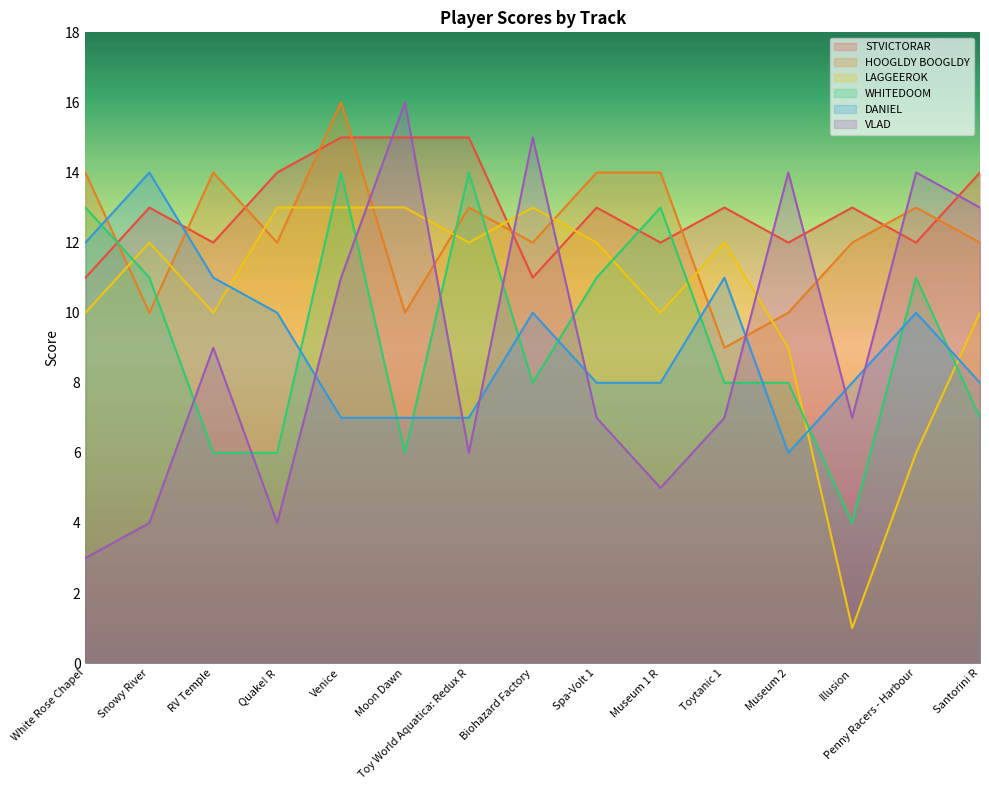

Reading left to right, extract all data points from this chart.

STVICTORAR: White Rose Chapel=11	Snowy River=13	RV Temple=12	Quake! R=14	Venice=15	Moon Dawn=15	Toy World Aquatica: Redux R=15	Biohazard Factory=11	Spa-Volt 1=13	Museum 1 R=12	Toytanic 1=13	Museum 2=12	Illusion=13	Penny Racers - Harbour=12	Santorini R=14
HOOGLDY BOOGLDY: White Rose Chapel=14	Snowy River=10	RV Temple=14	Quake! R=12	Venice=16	Moon Dawn=10	Toy World Aquatica: Redux R=13	Biohazard Factory=12	Spa-Volt 1=14	Museum 1 R=14	Toytanic 1=9	Museum 2=10	Illusion=12	Penny Racers - Harbour=13	Santorini R=12
LAGGEEROK: White Rose Chapel=10	Snowy River=12	RV Temple=10	Quake! R=13	Venice=13	Moon Dawn=13	Toy World Aquatica: Redux R=12	Biohazard Factory=13	Spa-Volt 1=12	Museum 1 R=10	Toytanic 1=12	Museum 2=9	Illusion=1	Penny Racers - Harbour=6	Santorini R=10
WHITEDOOM: White Rose Chapel=13	Snowy River=11	RV Temple=6	Quake! R=6	Venice=14	Moon Dawn=6	Toy World Aquatica: Redux R=14	Biohazard Factory=8	Spa-Volt 1=11	Museum 1 R=13	Toytanic 1=8	Museum 2=8	Illusion=4	Penny Racers - Harbour=11	Santorini R=7
DANIEL: White Rose Chapel=12	Snowy River=14	RV Temple=11	Quake! R=10	Venice=7	Moon Dawn=7	Toy World Aquatica: Redux R=7	Biohazard Factory=10	Spa-Volt 1=8	Museum 1 R=8	Toytanic 1=11	Museum 2=6	Illusion=8	Penny Racers - Harbour=10	Santorini R=8
VLAD: White Rose Chapel=3	Snowy River=4	RV Temple=9	Quake! R=4	Venice=11	Moon Dawn=16	Toy World Aquatica: Redux R=6	Biohazard Factory=15	Spa-Volt 1=7	Museum 1 R=5	Toytanic 1=7	Museum 2=14	Illusion=7	Penny Racers - Harbour=14	Santorini R=13